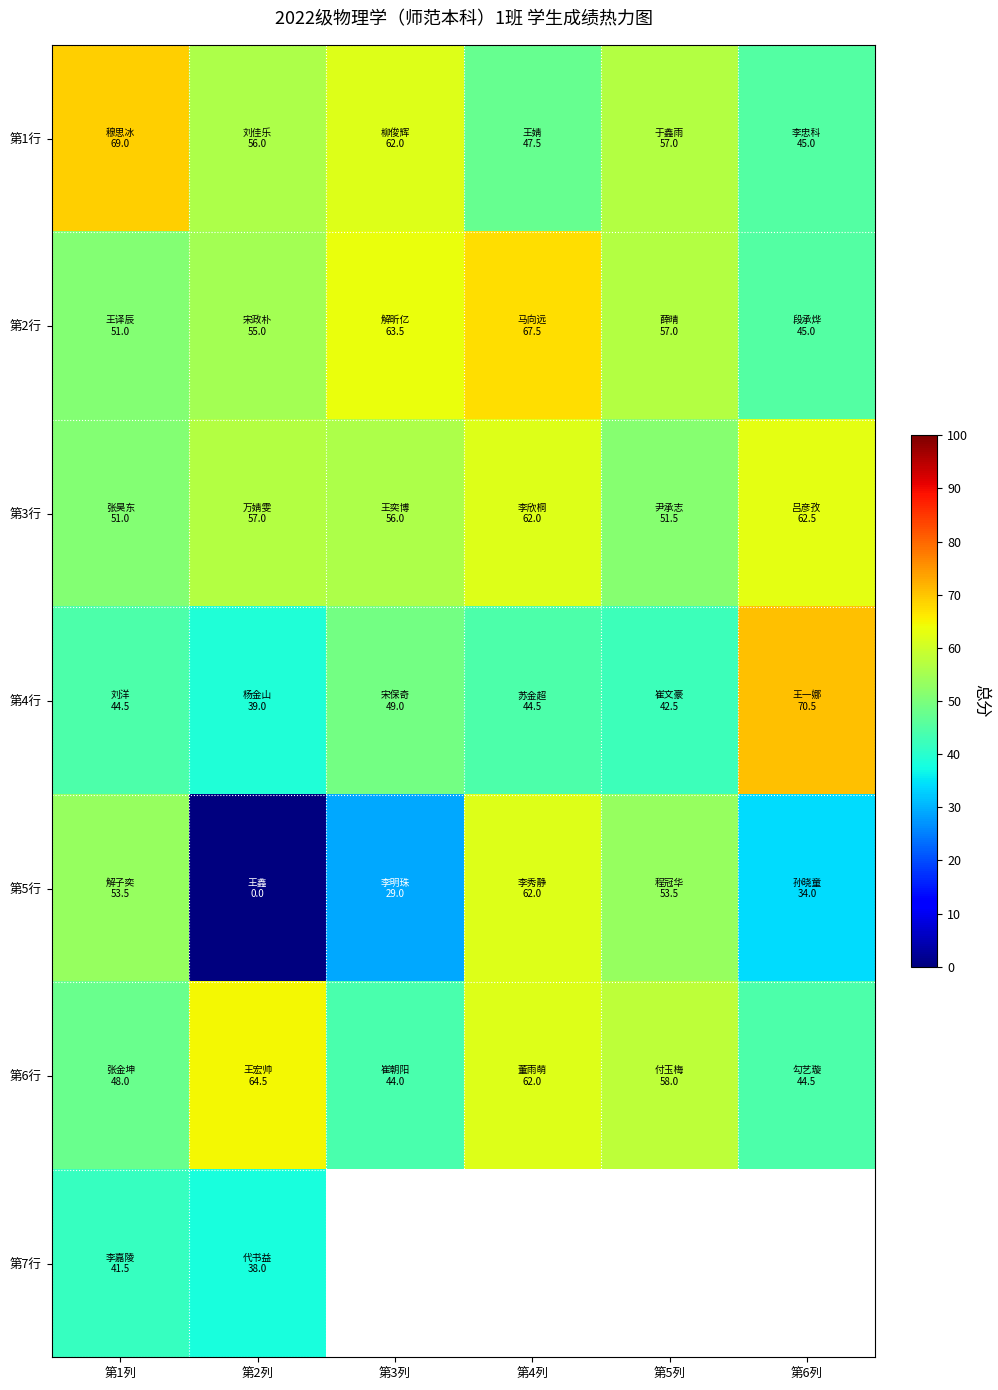

What is the average value of the 第4行 series?

48.3